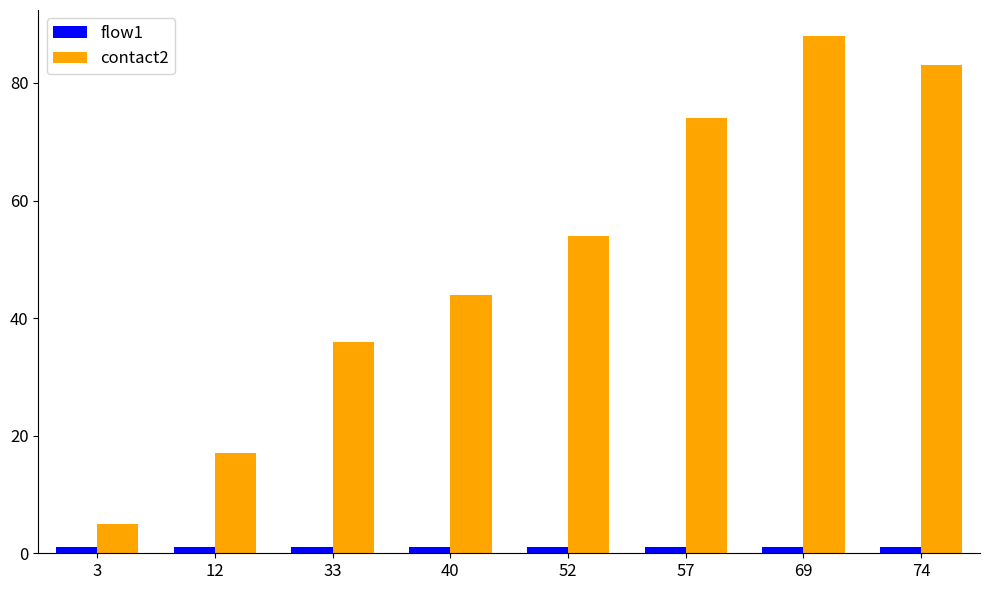

Reading right to left, extract all data points from this chart.

flow1: 1	1	1	1	1	1	1	1
contact2: 83	88	74	54	44	36	17	5